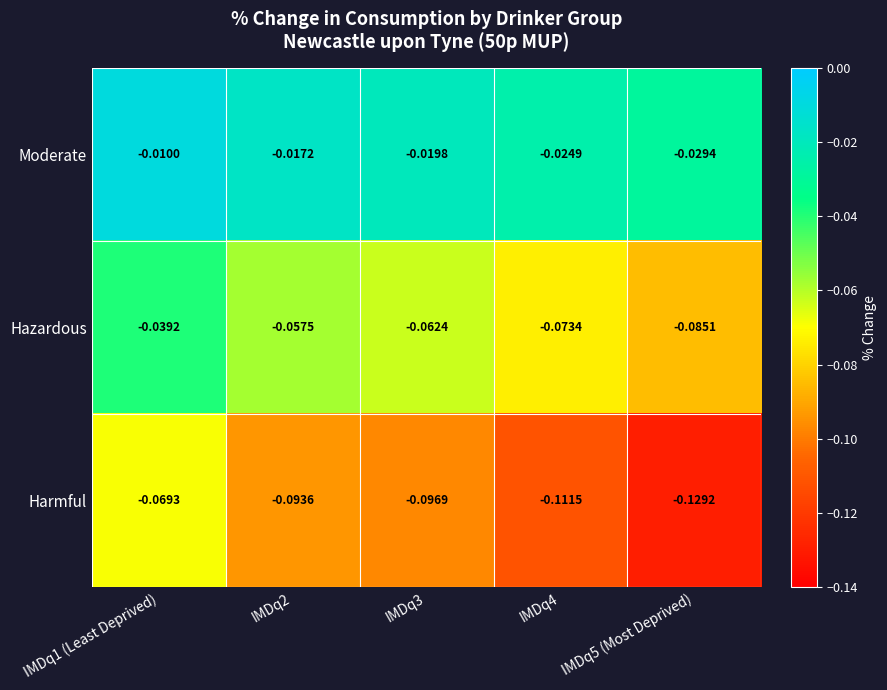

Which series has the largest range (max minus min)?

Harmful